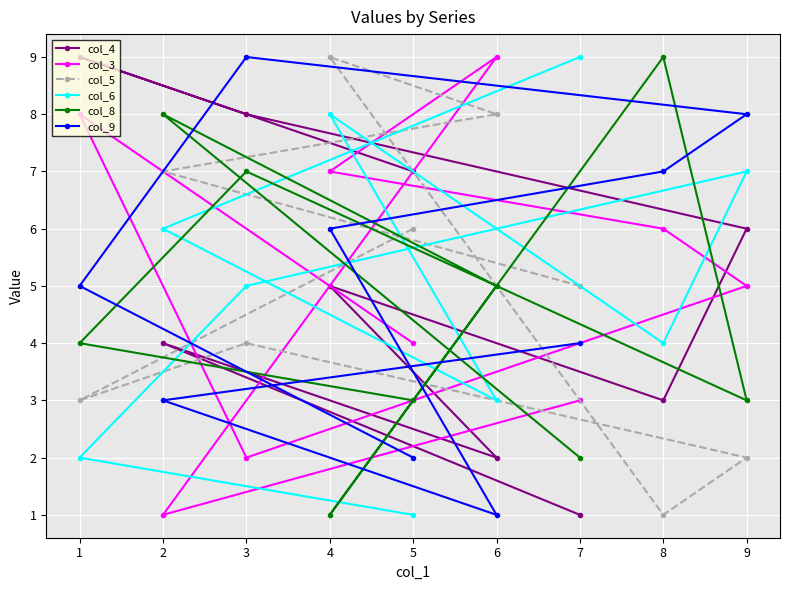

Reading left to right, what are all the values shown in this chart?

col_4: 1=9	2=4	3=8	4=5	5=7	6=2	7=1	8=3	9=6
col_3: 1=8	2=1	3=2	4=7	5=4	6=9	7=3	8=6	9=5
col_5: 1=3	2=7	3=4	4=9	5=6	6=8	7=5	8=1	9=2
col_6: 1=2	2=6	3=5	4=8	5=1	6=3	7=9	8=4	9=7
col_8: 1=4	2=8	3=7	4=1	5=3	6=5	7=2	8=9	9=3
col_9: 1=5	2=3	3=9	4=6	5=2	6=1	7=4	8=7	9=8